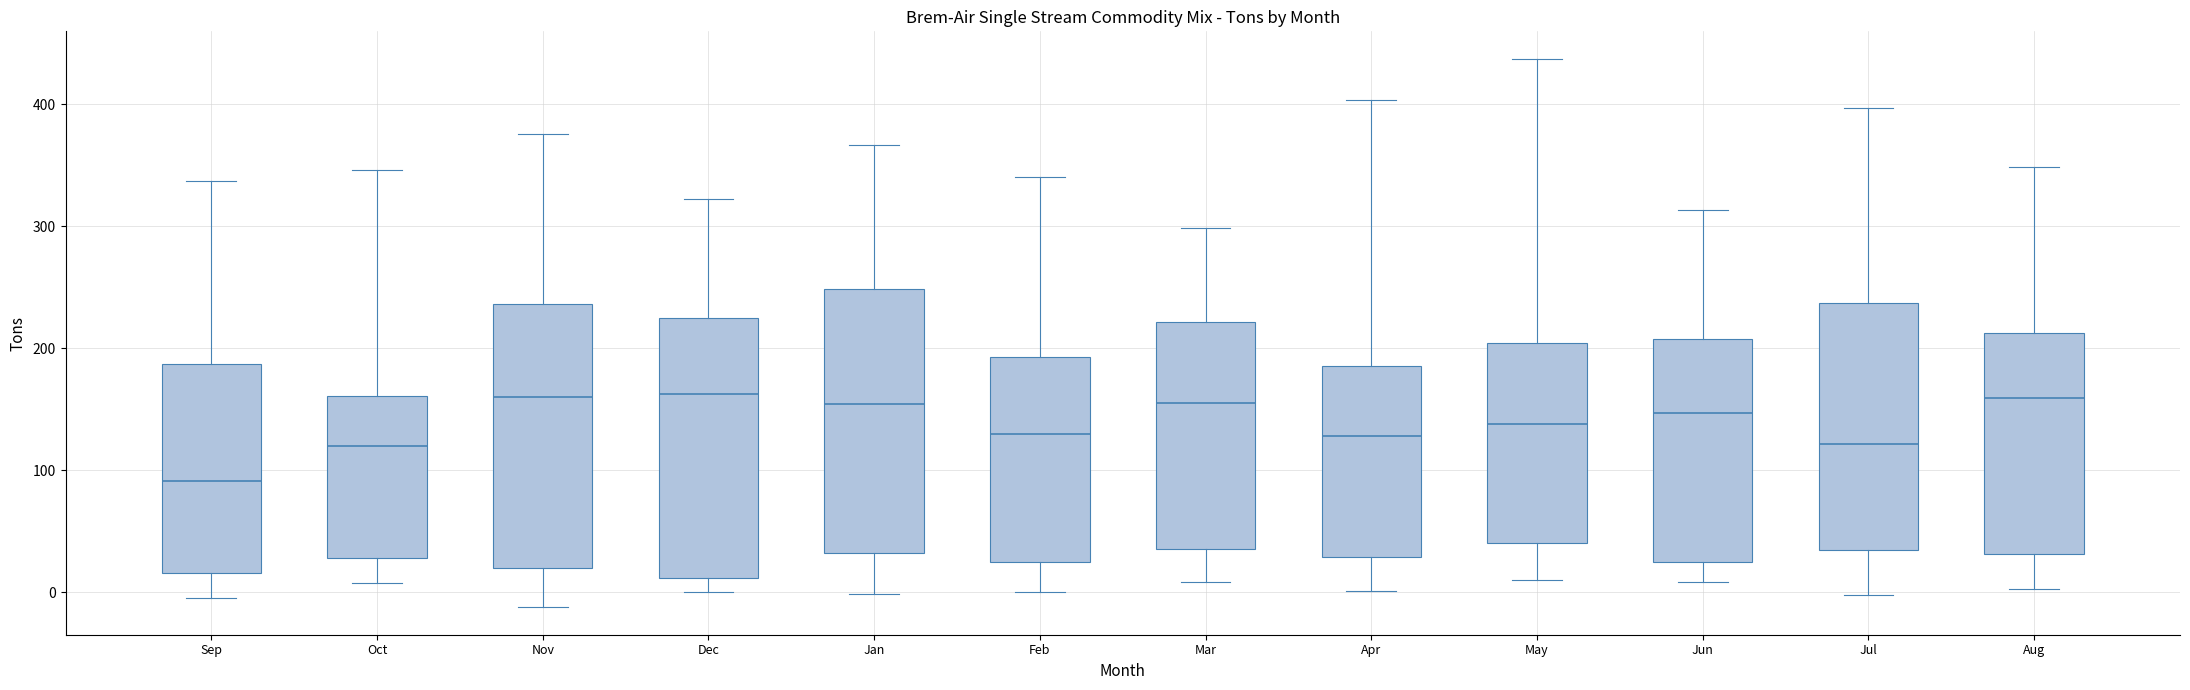

Which box's median line is the lowest?

Sep